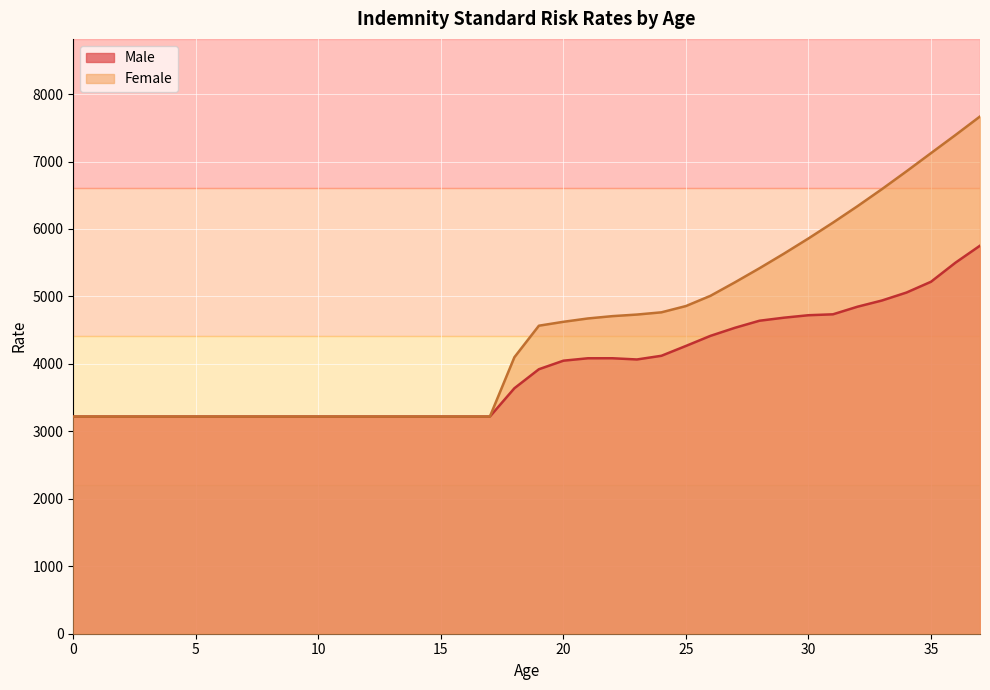

What is the sum of all Female values?

170151.7